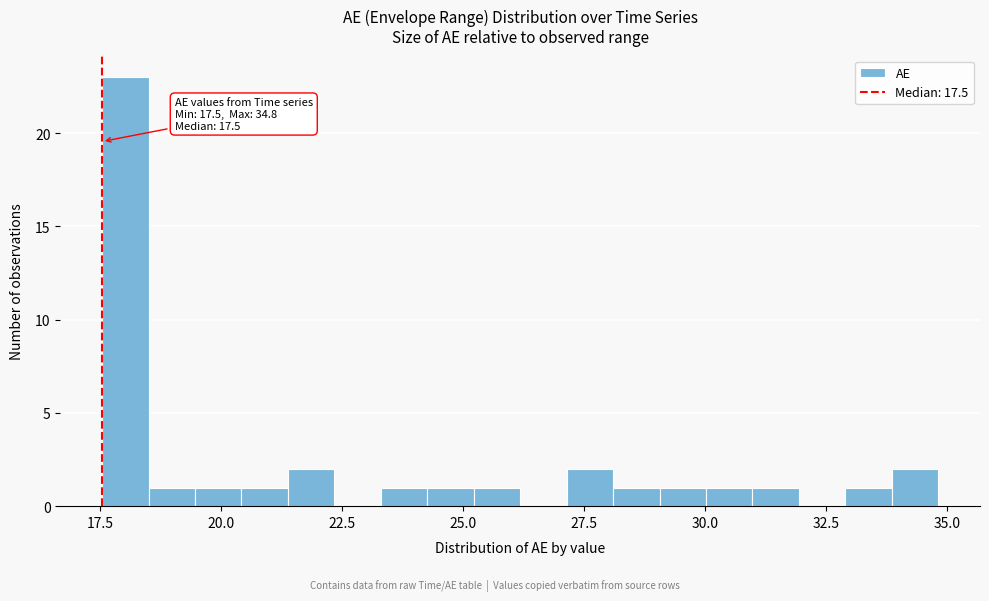

Around what value on the x-axis is the tallest bar? Give the approximate position of its centre, as read against the axis.

18.0